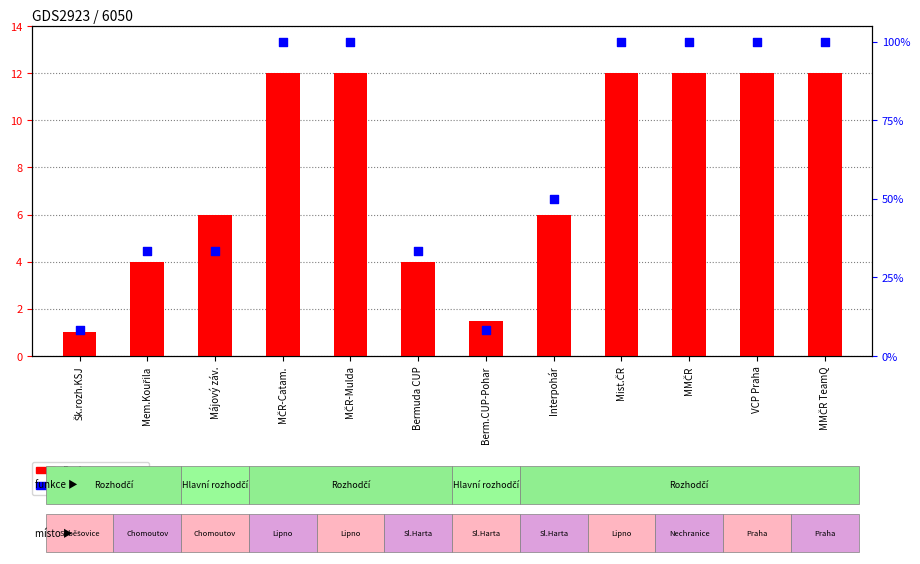

At how many categories does at least one series exceed 57?

6